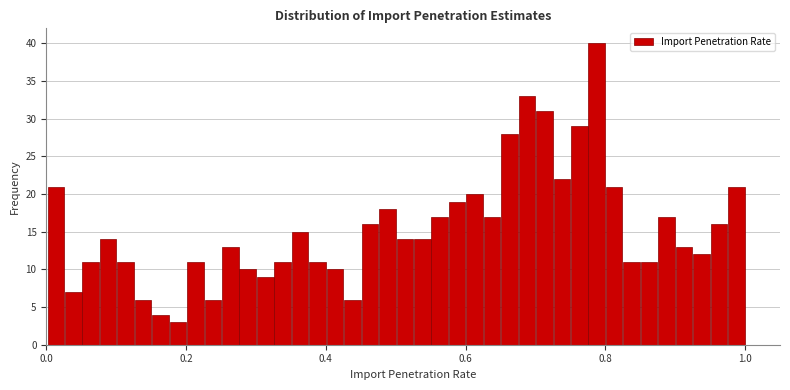

Read against the x-axis, roughly where is the centre of the tallest bar?

0.78